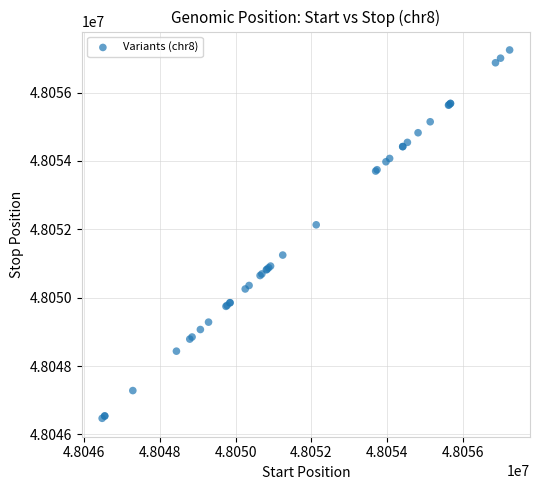

What Y value in the scatter plot is closest to 48051859?

48052132